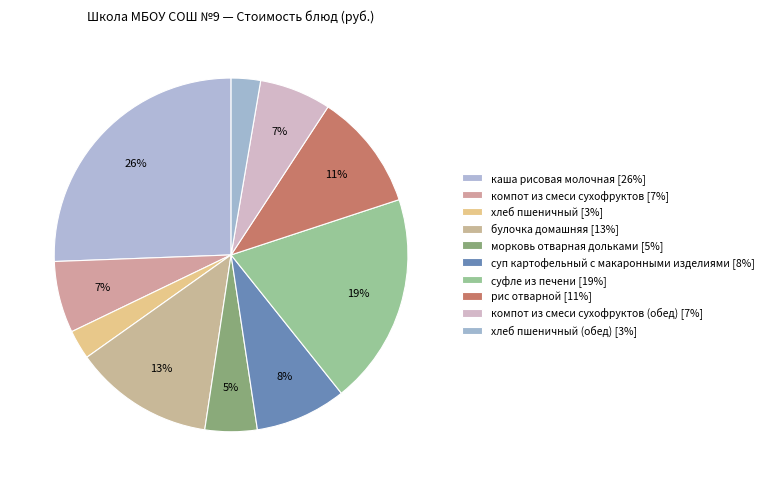

Which category has the biggest portion of the pie?

каша рисовая молочная